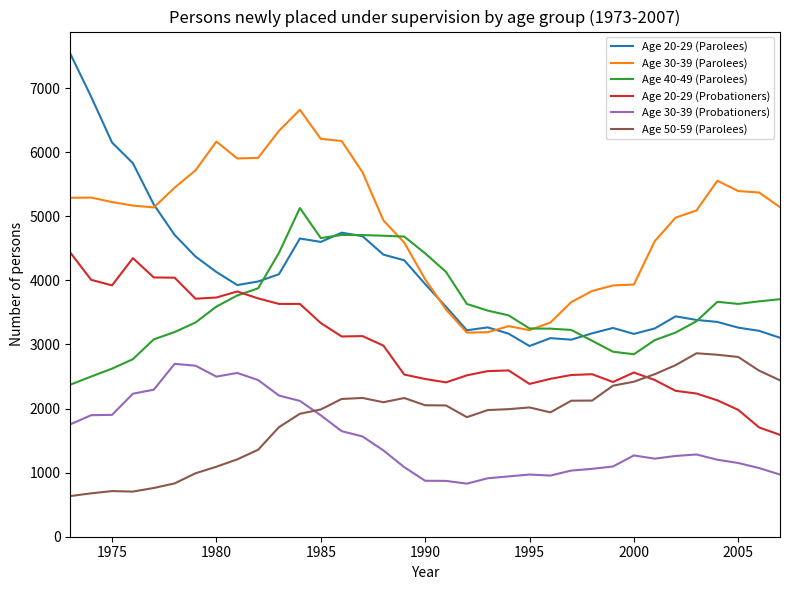

What is the minimum value for Age 40-49 (Parolees)?

2372